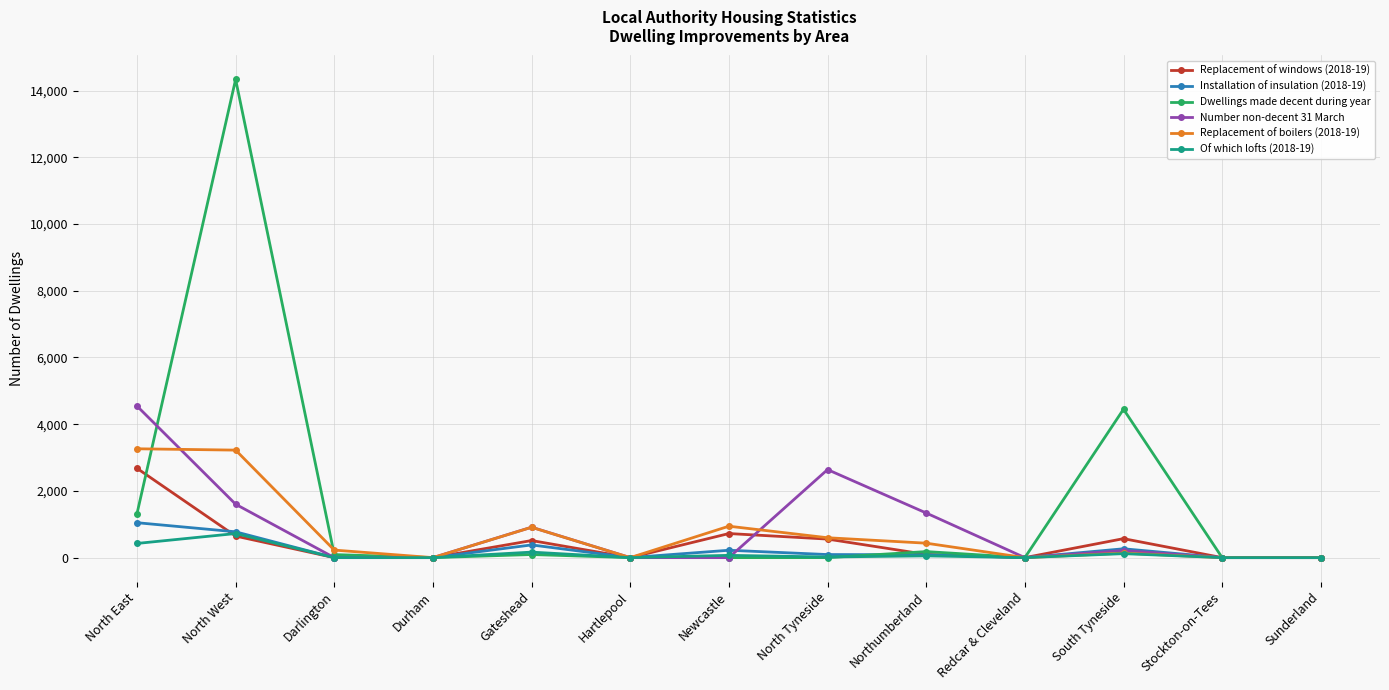

What position from the right is Hartlepool?

8